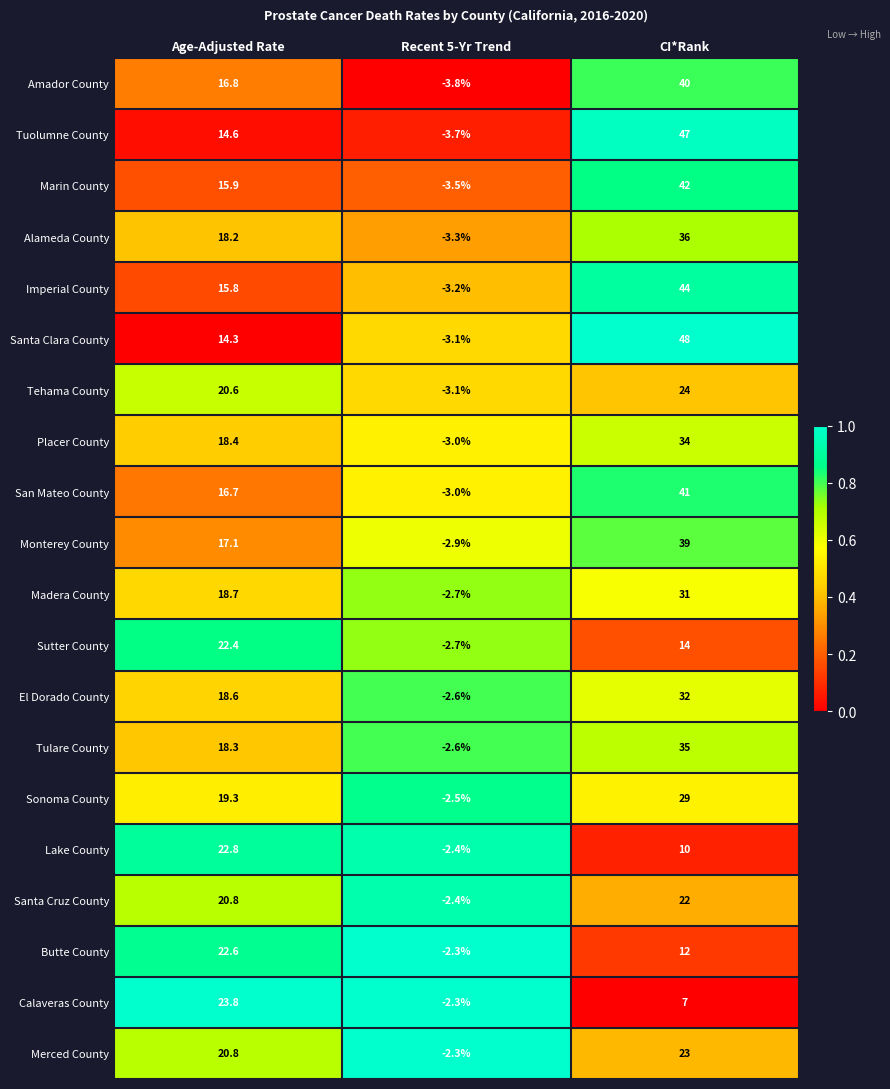

True or false: Sutter County has a value of -1.1 at Recent 5-Yr Trend.

False